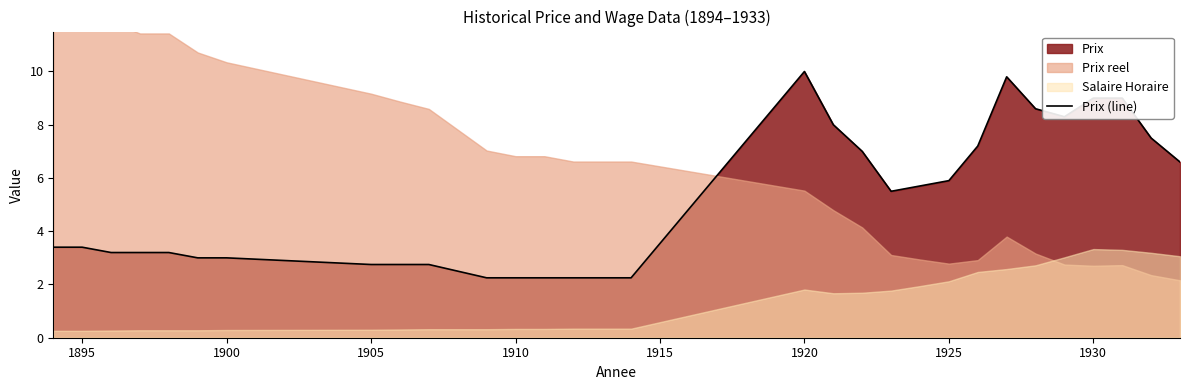

What is the maximum value for Prix (line)?

10.0